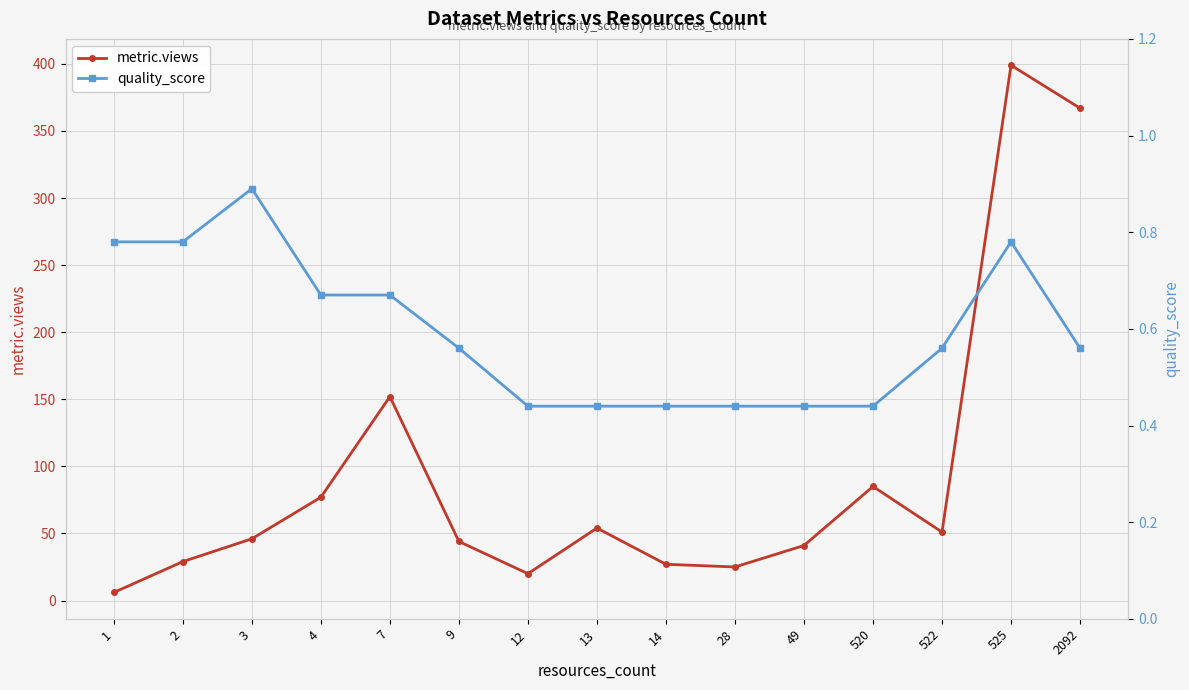

How many interior local peaks does the metric.views series have?

4